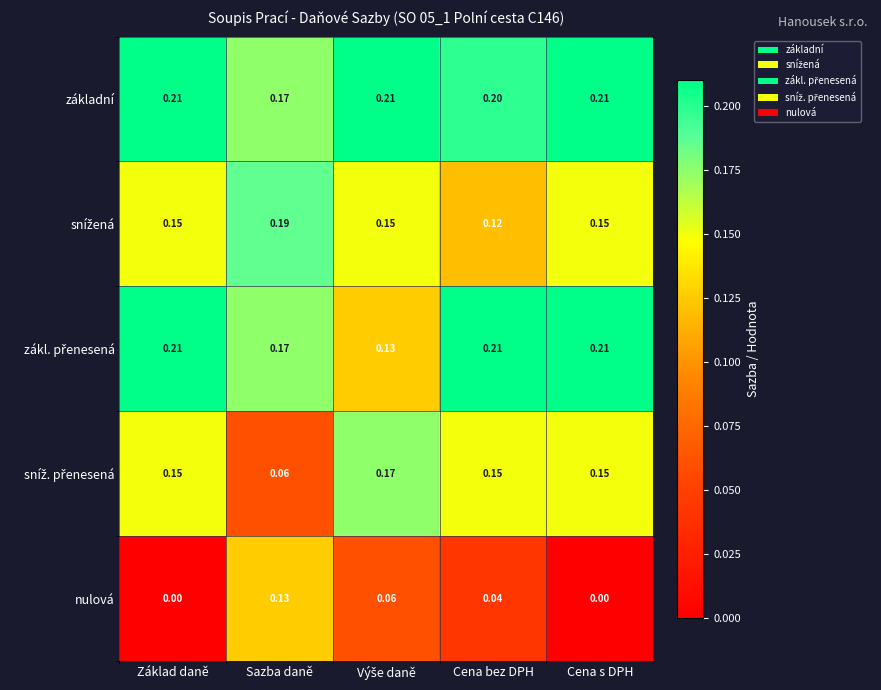

Which series has the widest spread of values?

nulová